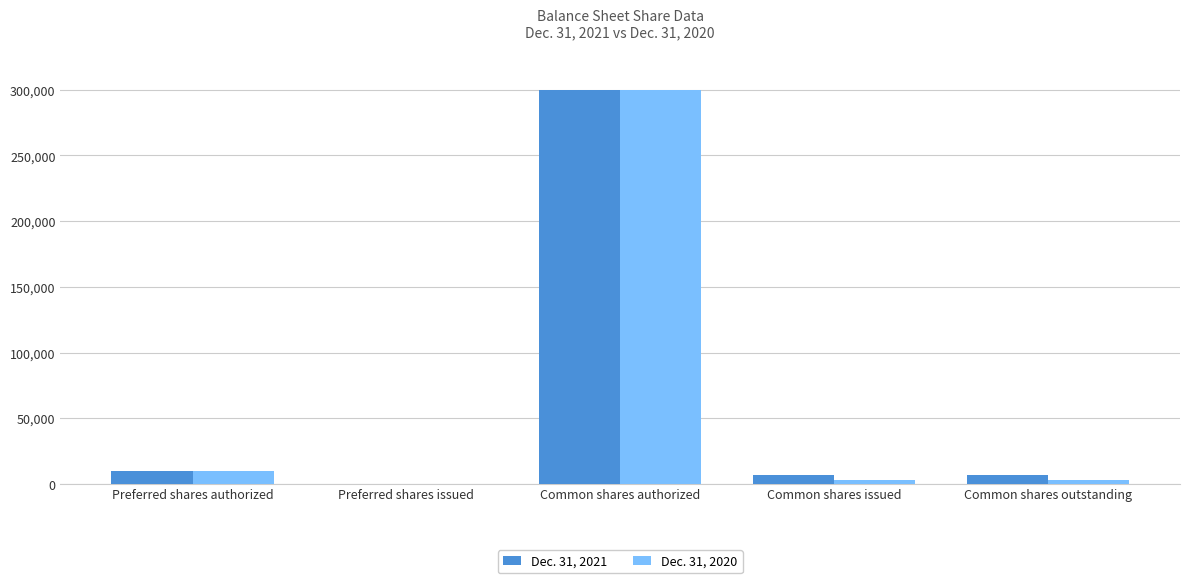

At which category is the sum across all series the highest?

Common shares authorized